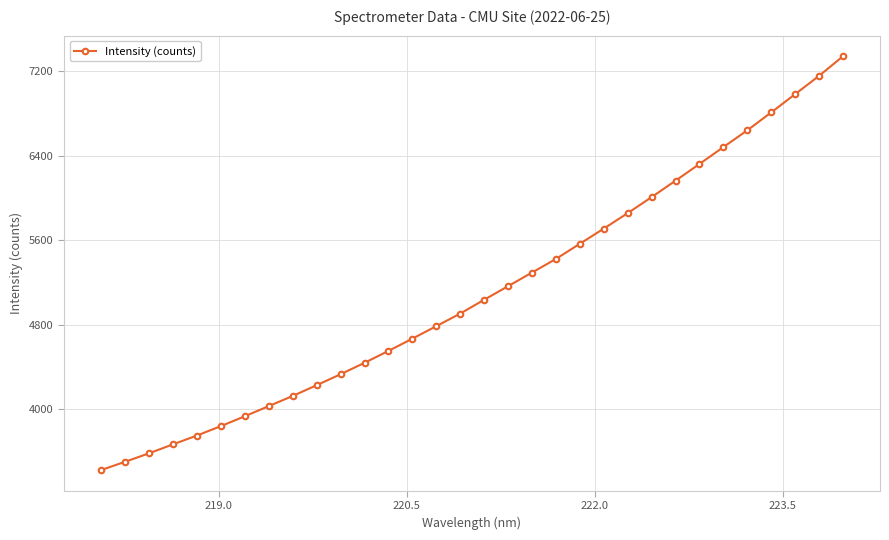

True or false: the data has more than 0 interior local peaks.

False